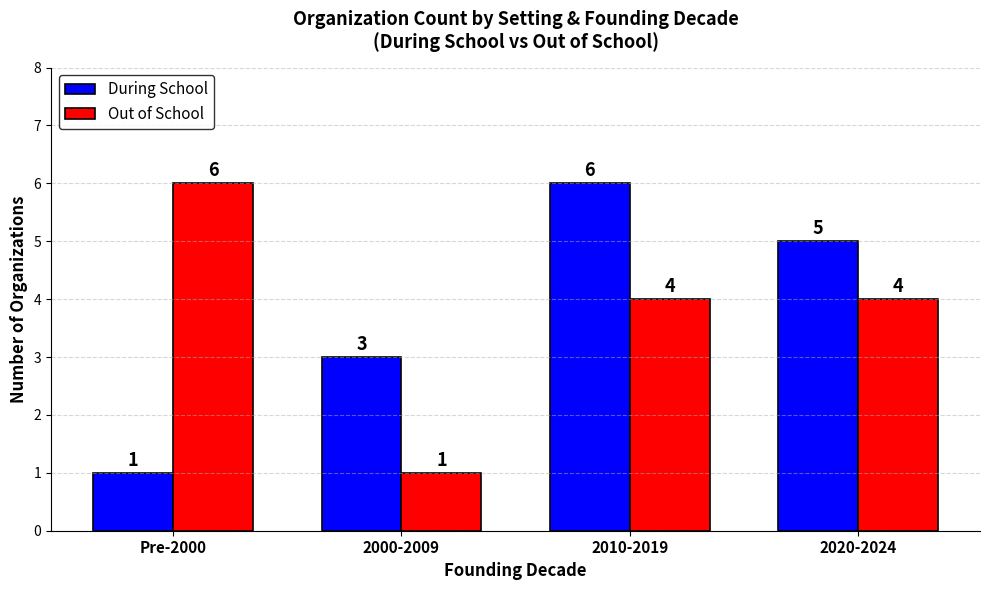

Reading left to right, transcribe all the data shown in this chart.

During School: Pre-2000=1	2000-2009=3	2010-2019=6	2020-2024=5
Out of School: Pre-2000=6	2000-2009=1	2010-2019=4	2020-2024=4